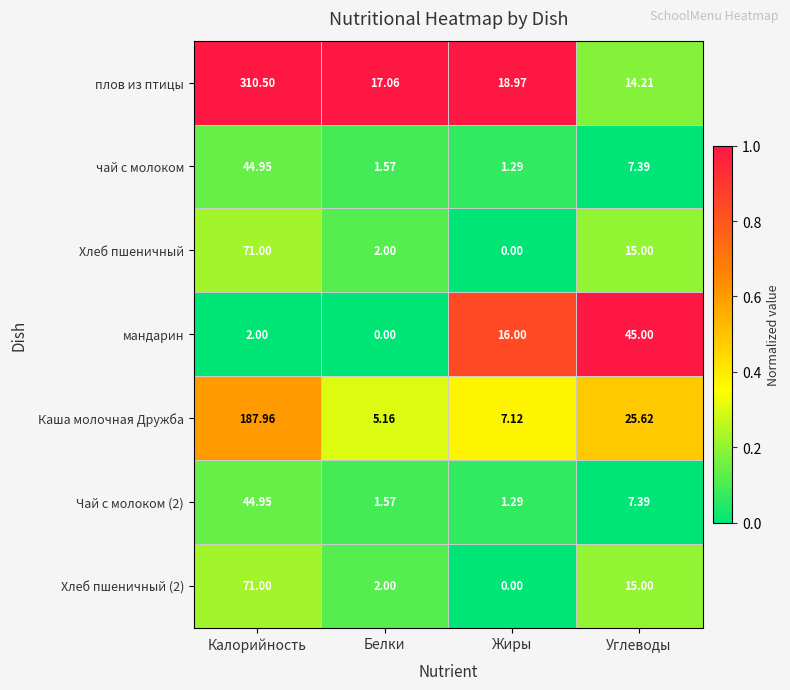

What is the total value across all series at Белки?

29.4